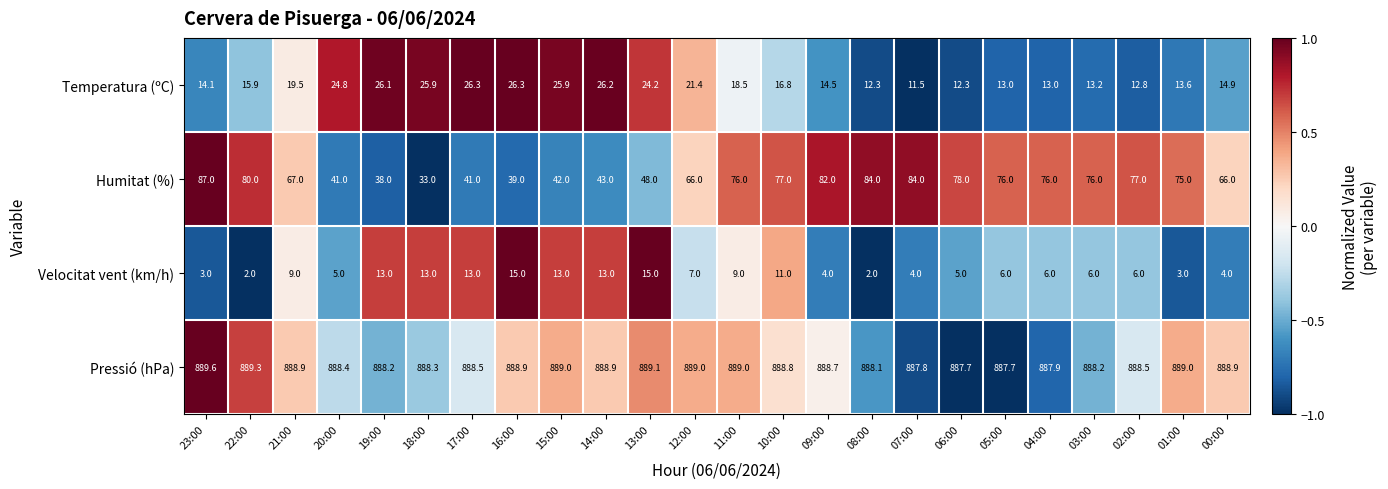

Count the number of categories in the chart.

24